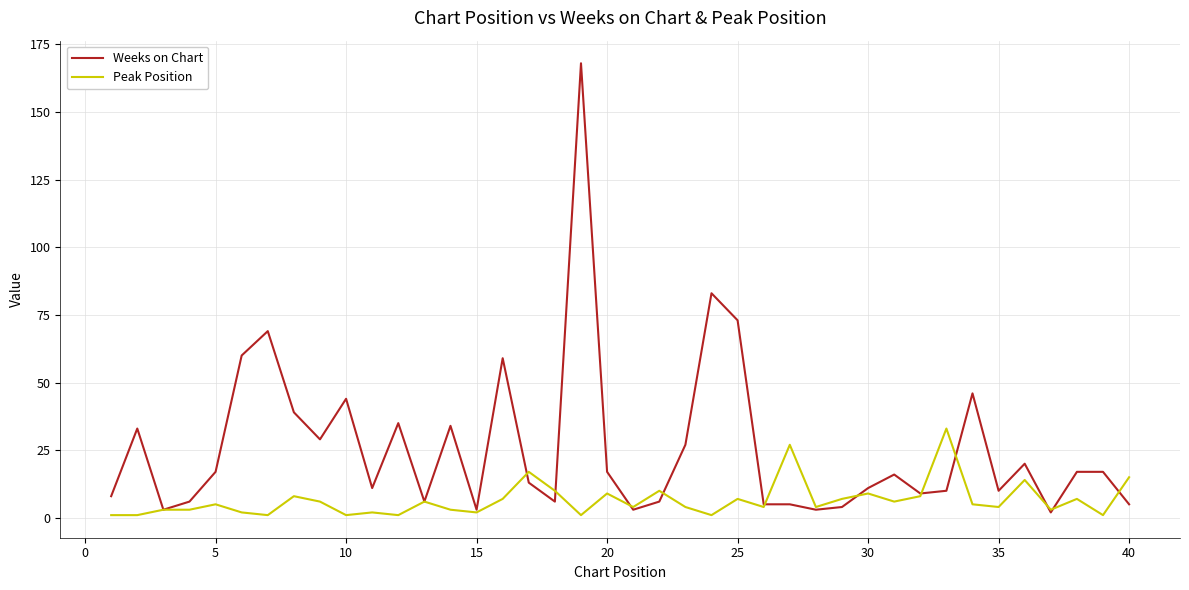

What is the maximum value for Weeks on Chart?

168